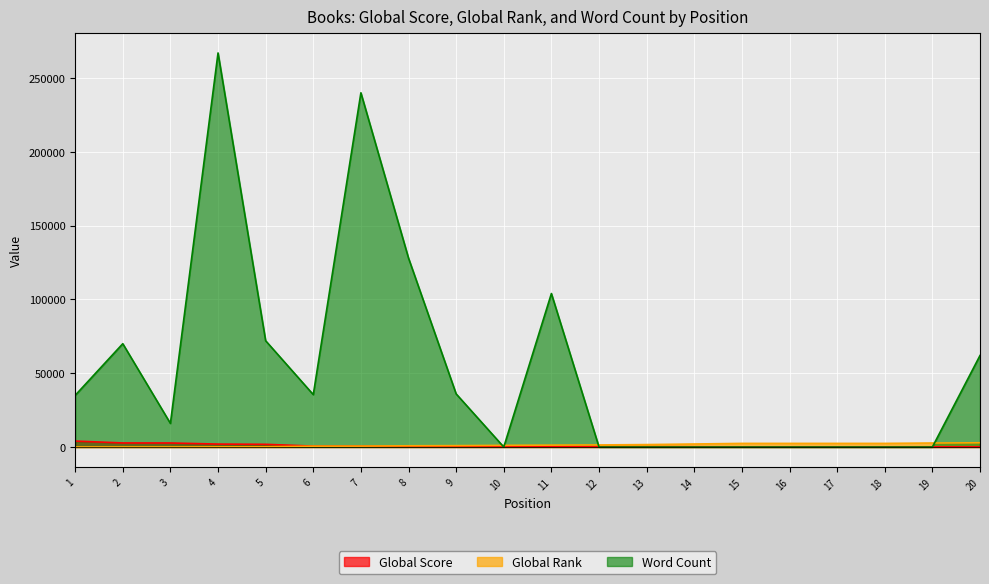

What is the difference between the second highest and minimum values in the Global Rank series?

2682